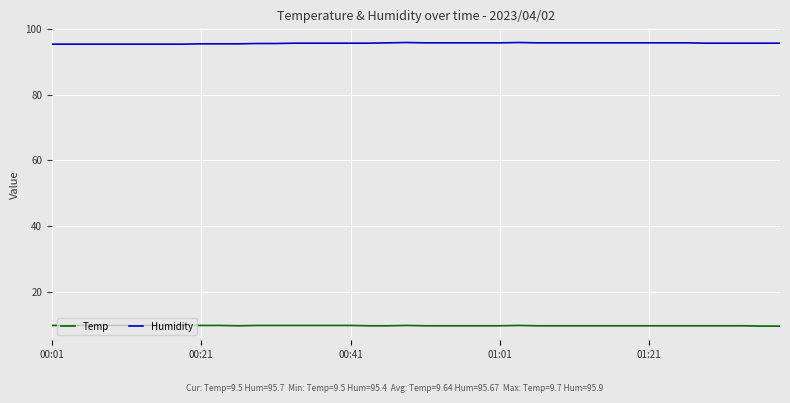

How many lines are shown in the chart?

2